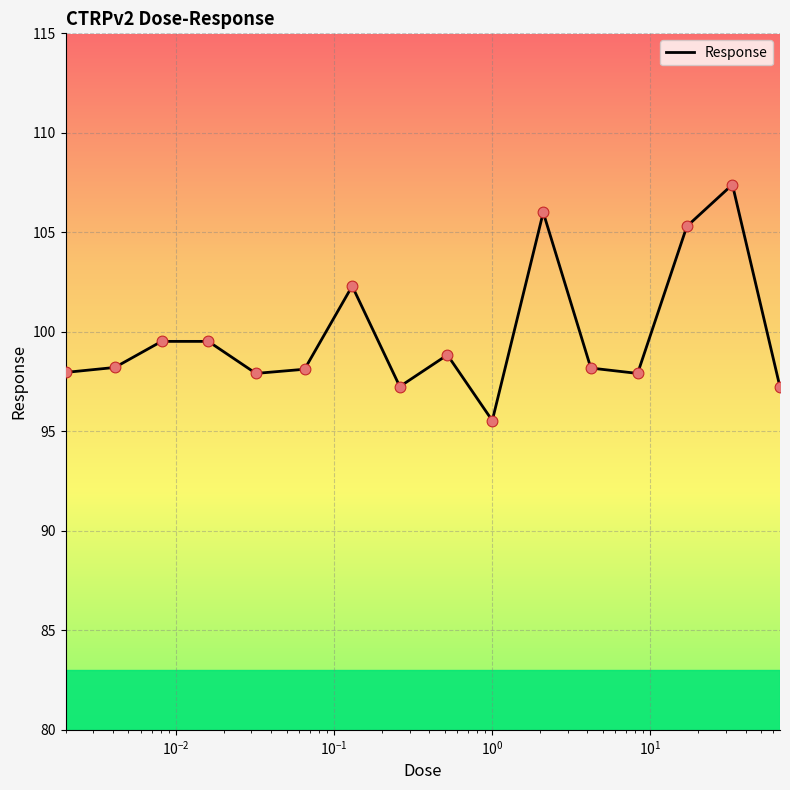

What is the smallest value displayed?

95.5